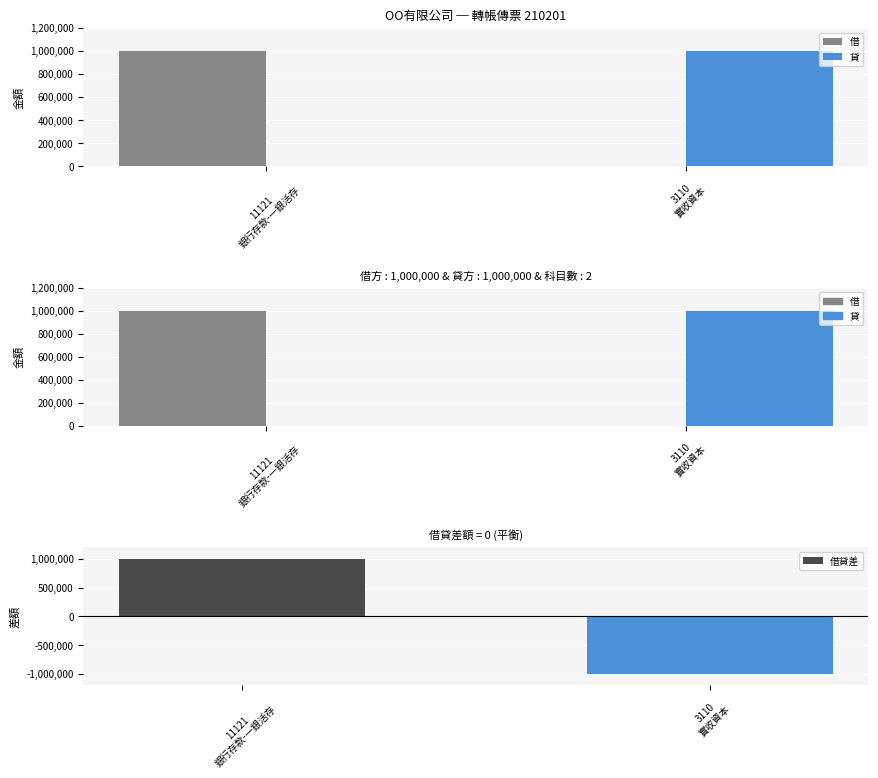

At which category is the sum across all series the highest?

11121
銀行存款-一銀活存